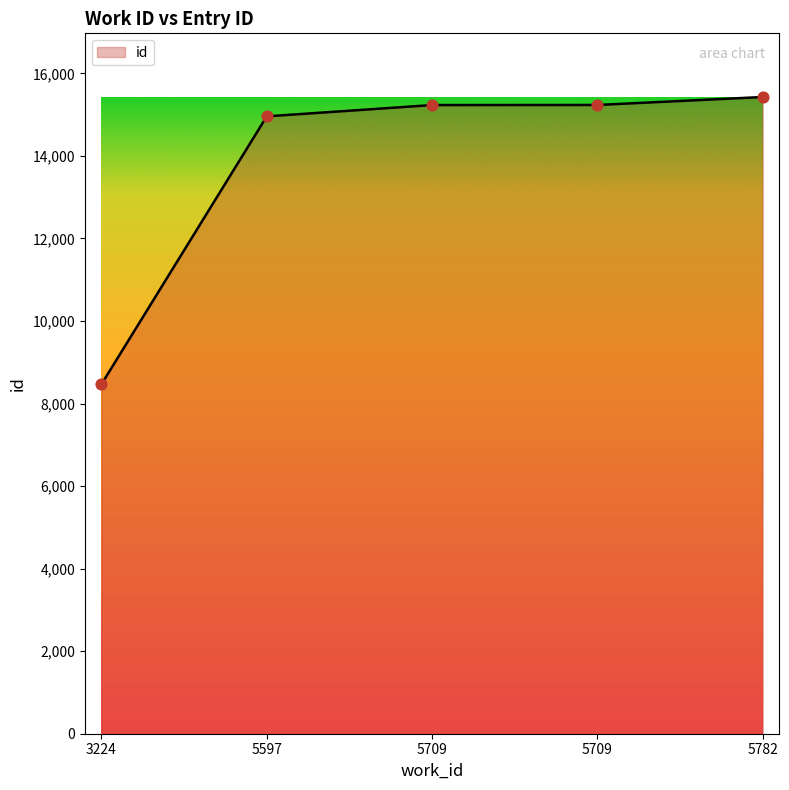

What is the change in value from 5709 to 5782?

+195